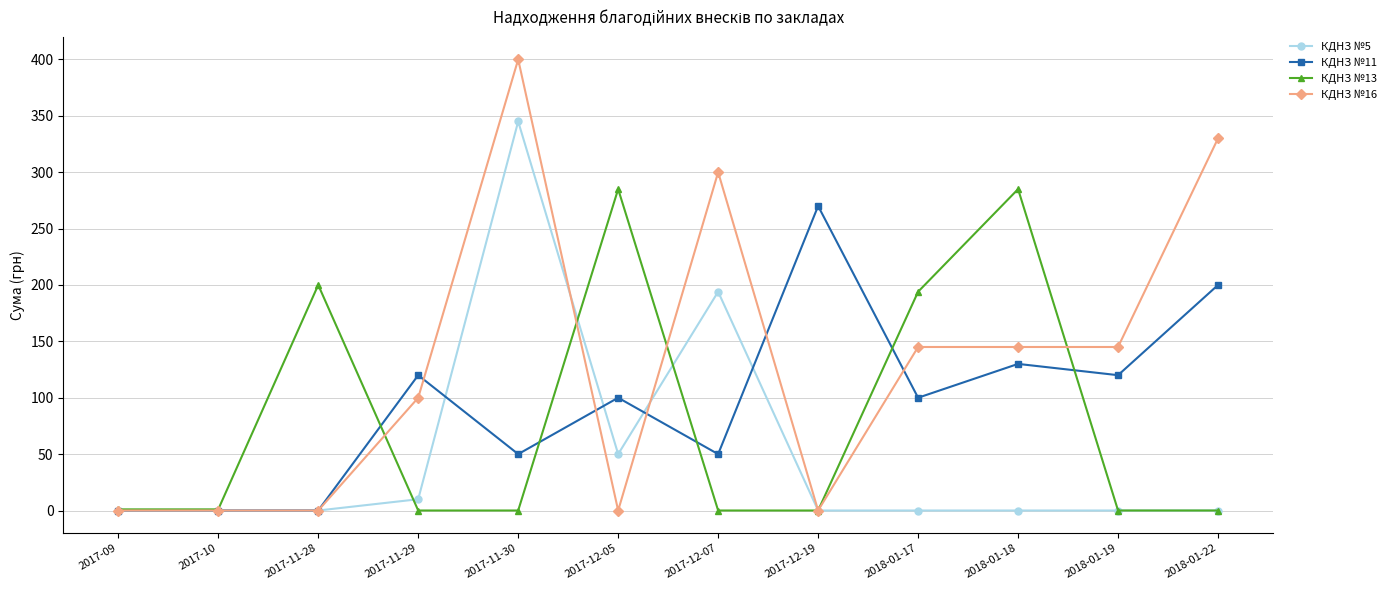

What is the label of the 8th point from the left?

2017-12-19